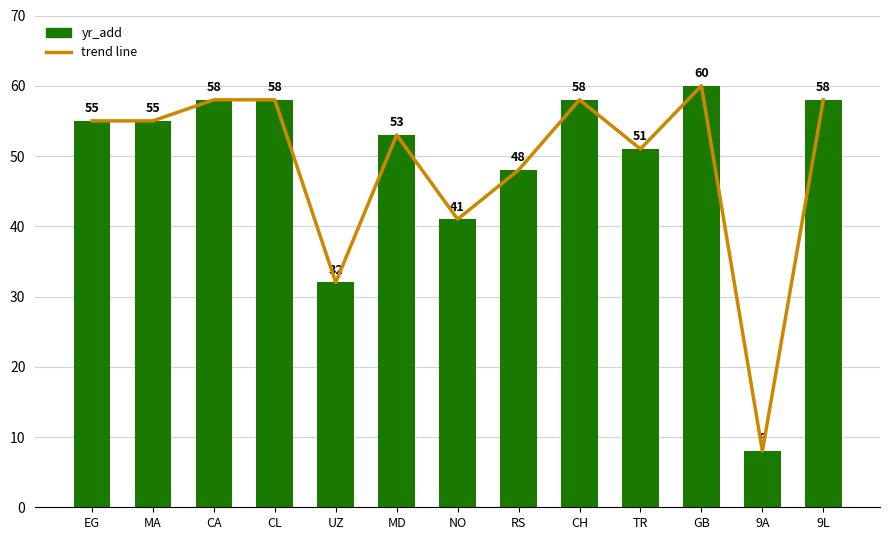

What is the greatest value displayed?

60